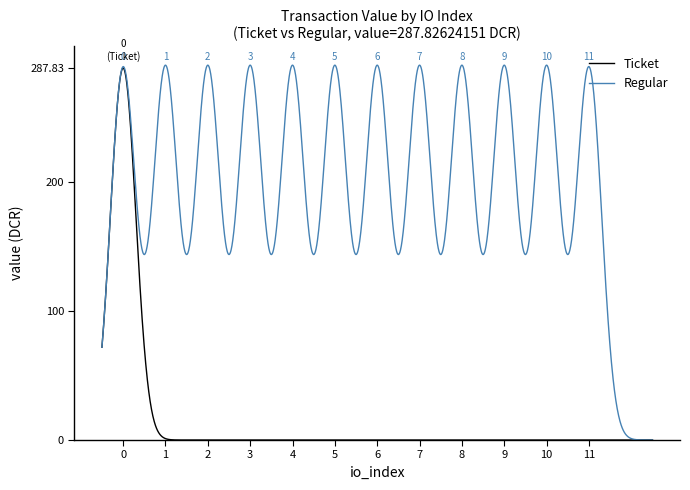

What are all the series names shown in the legend?

Ticket, Regular